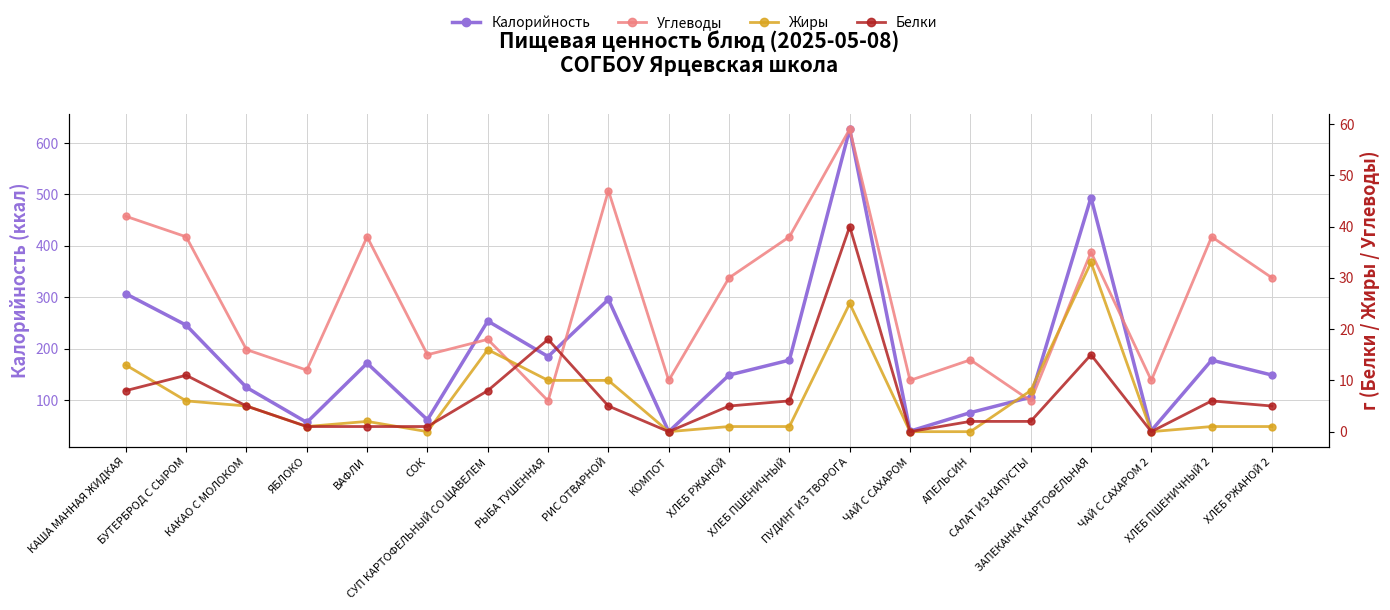

List the labels in order of Белки value, smallest first.

КОМПОТ, ЧАЙ С САХАРОМ, ЧАЙ С САХАРОМ 2, ЯБЛОКО, ВАФЛИ, СОК, АПЕЛЬСИН, САЛАТ ИЗ КАПУСТЫ, КАКАО С МОЛОКОМ, РИС ОТВАРНОЙ, ХЛЕБ РЖАНОЙ, ХЛЕБ РЖАНОЙ 2, ХЛЕБ ПШЕНИЧНЫЙ, ХЛЕБ ПШЕНИЧНЫЙ 2, КАША МАННАЯ ЖИДКАЯ, СУП КАРТОФЕЛЬНЫЙ СО ЩАВЕЛЕМ, БУТЕРБРОД С СЫРОМ, ЗАПЕКАНКА КАРТОФЕЛЬНАЯ, РЫБА ТУШЕННАЯ, ПУДИНГ ИЗ ТВОРОГА